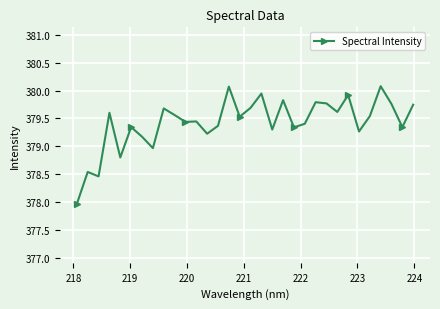

What is the difference between the second highest and second lowest values?

1.6